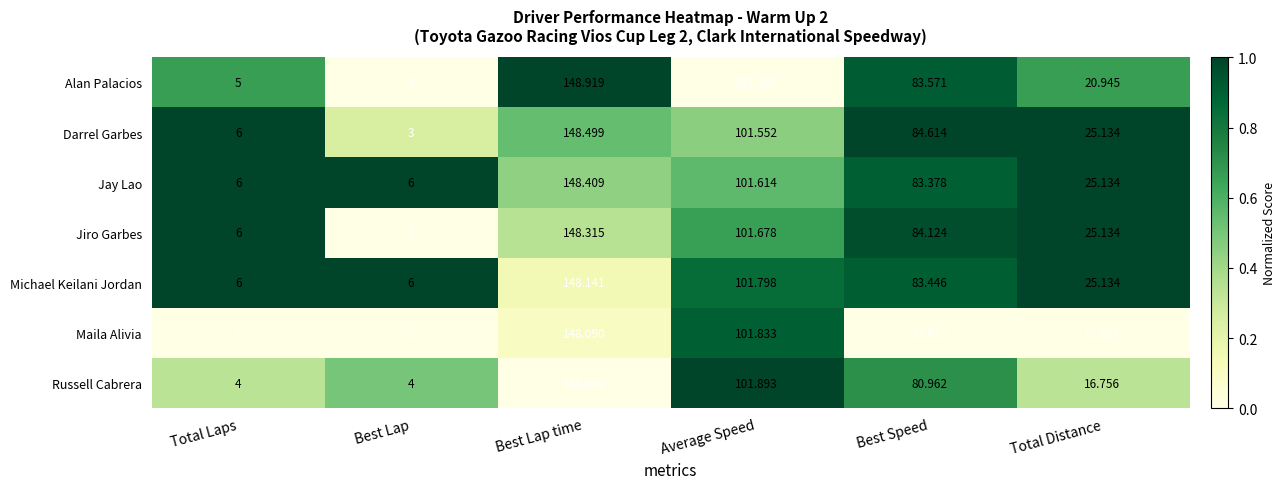

Where is Jiro Garbes nearest to the value 75?

Best Speed